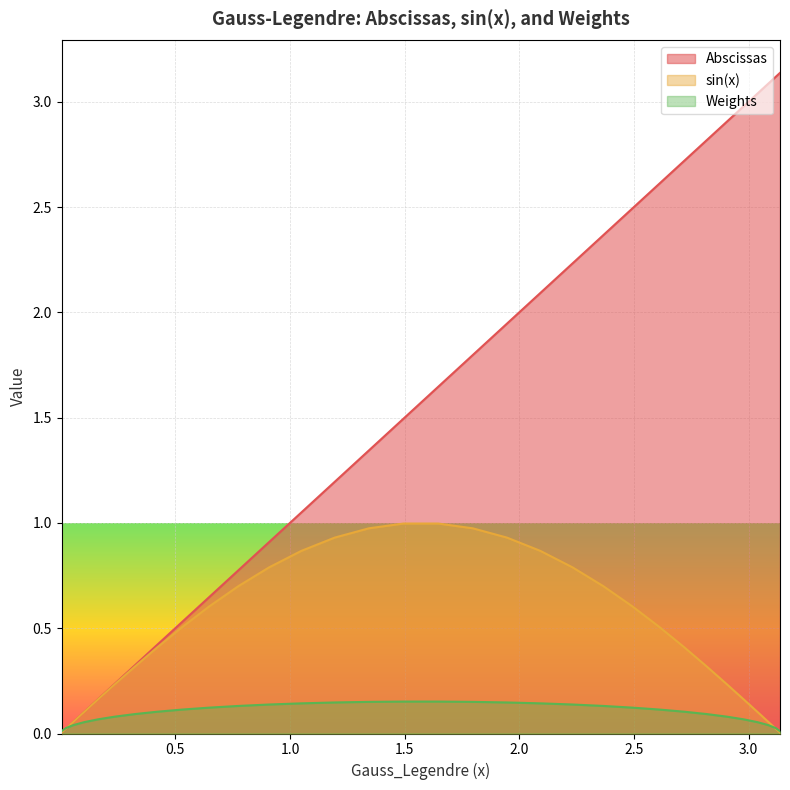

Reading right to left, transcribe all the data shown in this chart.

Abscissas: 3.1	3.1	3.1	3.0	3.0	2.9	2.8	2.7	2.6	2.5	2.4	2.2	2.1	1.9	1.8	1.6	1.5	1.3	1.2	1.0	0.9	0.8	0.6	0.5	0.4	0.3	0.2	0.2	0.1	0.1	0.0	0.0
sin(x): 0.0	0.0	0.1	0.1	0.2	0.2	0.3	0.4	0.5	0.6	0.7	0.8	0.9	0.9	1.0	1.0	1.0	1.0	0.9	0.9	0.8	0.7	0.6	0.5	0.4	0.3	0.2	0.2	0.1	0.1	0.0	0.0
Weights: 0.0	0.0	0.0	0.1	0.1	0.1	0.1	0.1	0.1	0.1	0.1	0.1	0.1	0.1	0.2	0.2	0.2	0.2	0.1	0.1	0.1	0.1	0.1	0.1	0.1	0.1	0.1	0.1	0.1	0.0	0.0	0.0